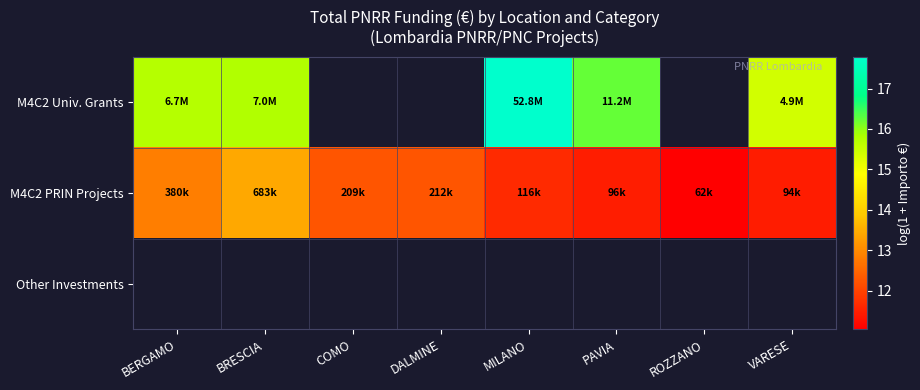

What is the average value of the M4C2 PRIN Projects series?

12.1